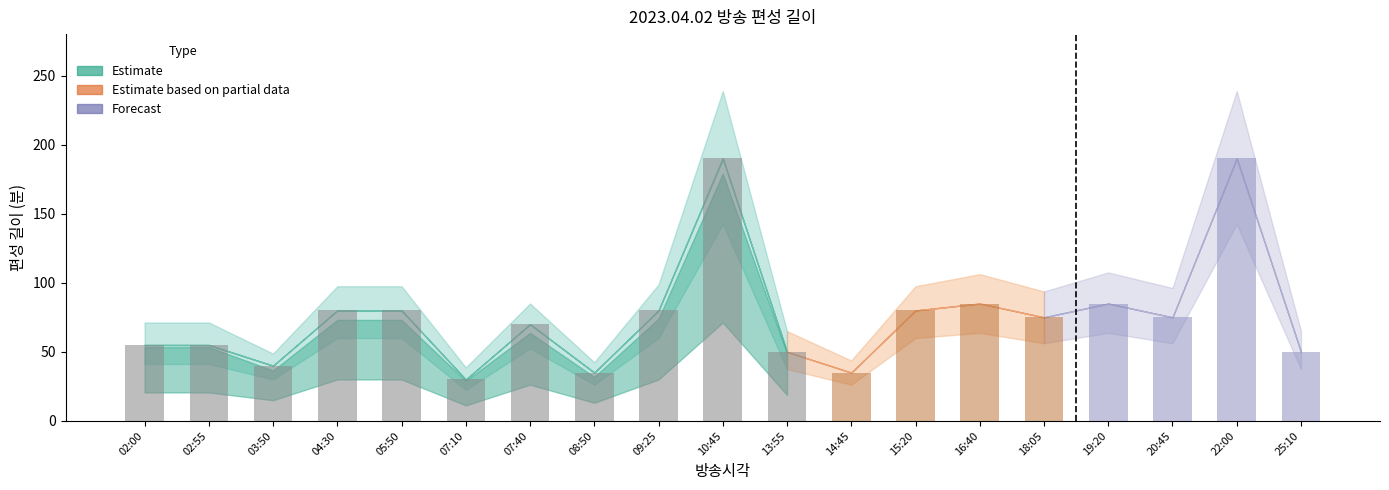

The value at 03:50 is 17. True or false?

False